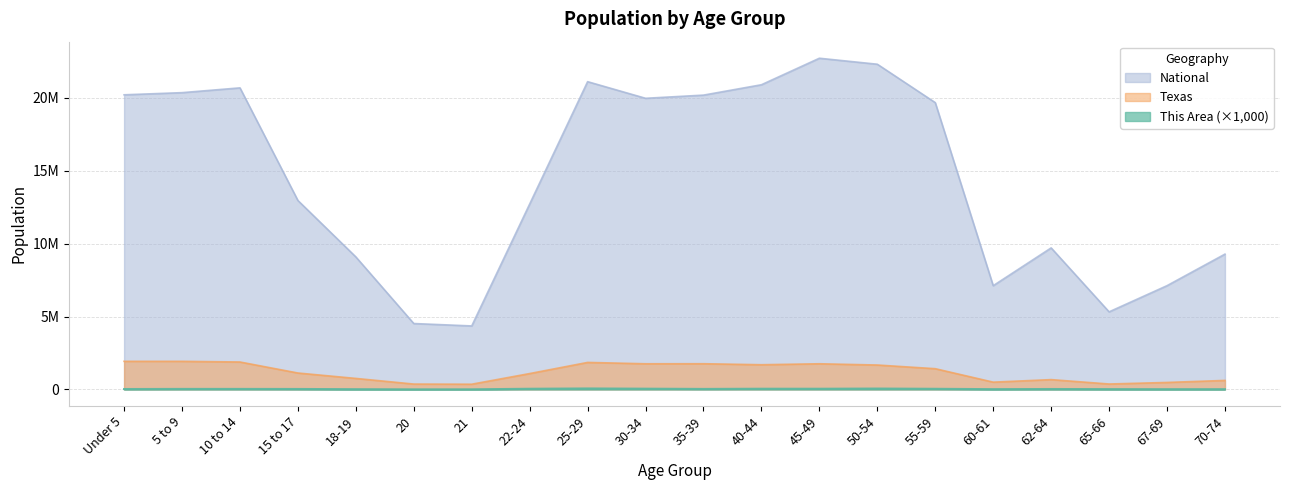

What is the value of the Texas point at the 17th from the left?

674244